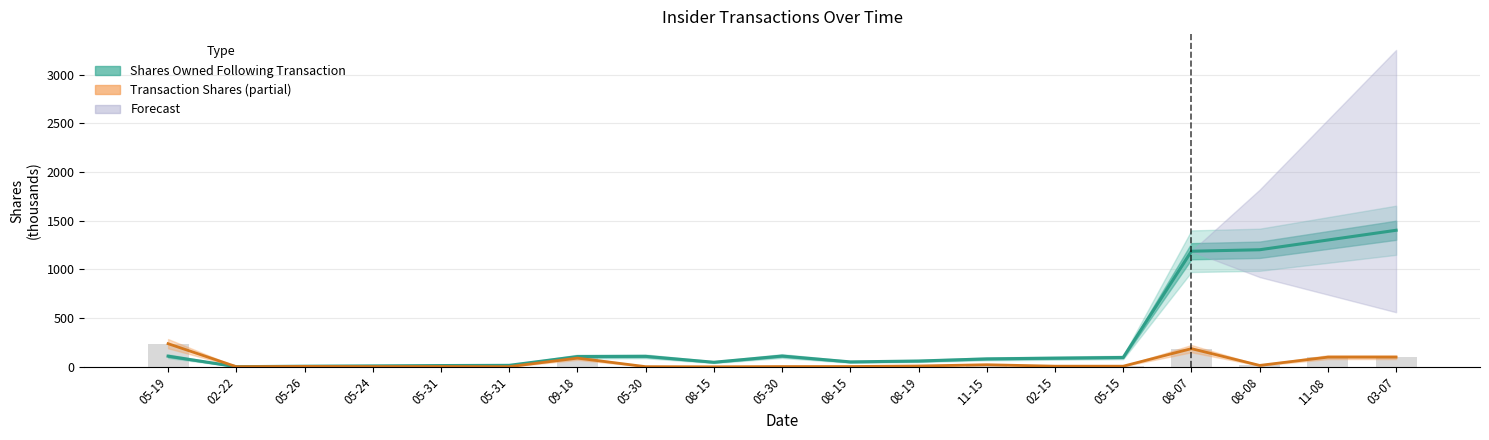

At which category is the sum across all series the highest?

03-07